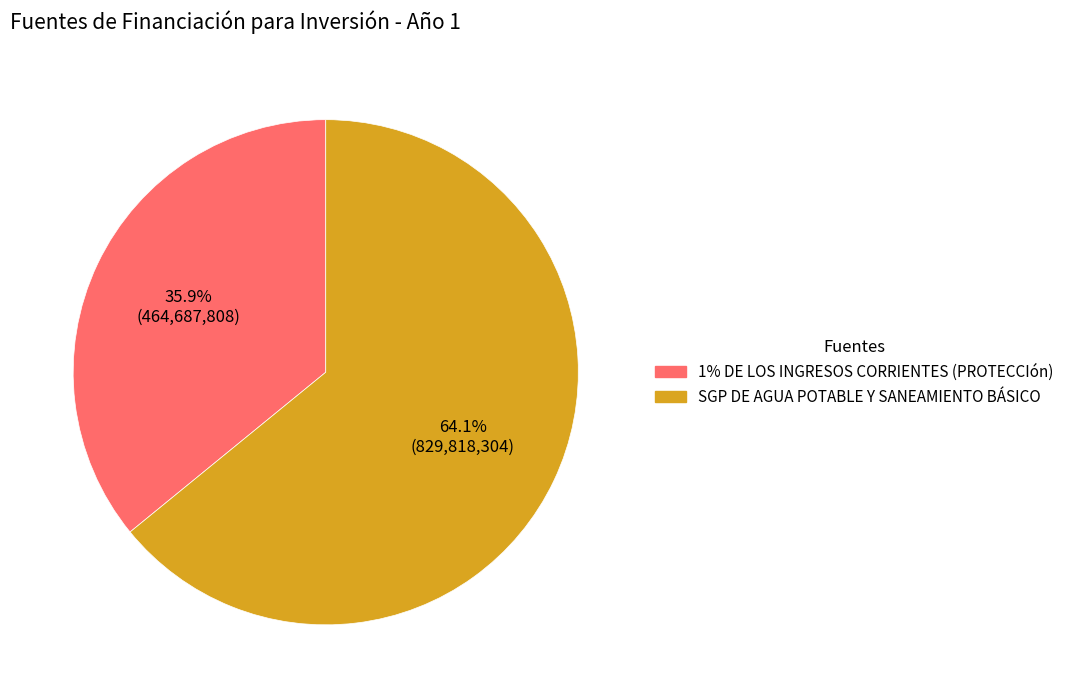

What portion of the pie excludes 1% DE LOS INGRESOS CORRIENTES (PROTECCIón)?

64.1%